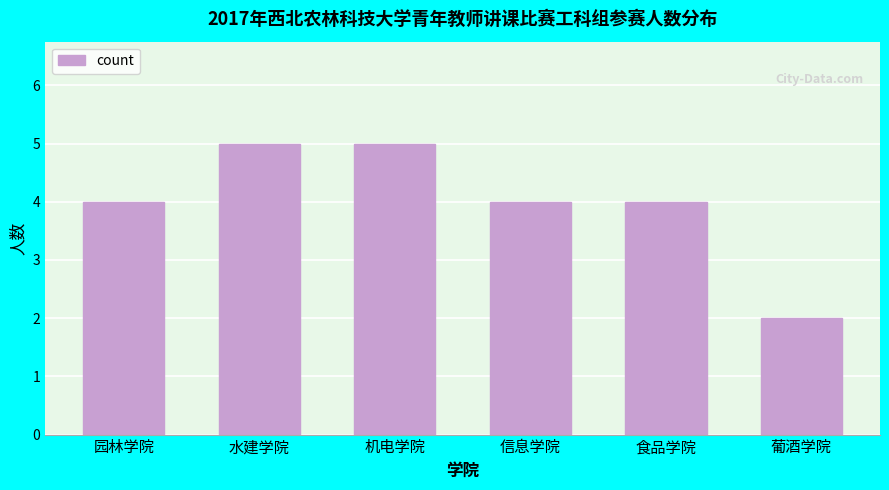

Reading right to left, what are all the values shown in this chart?

葡酒学院=2	食品学院=4	信息学院=4	机电学院=5	水建学院=5	园林学院=4